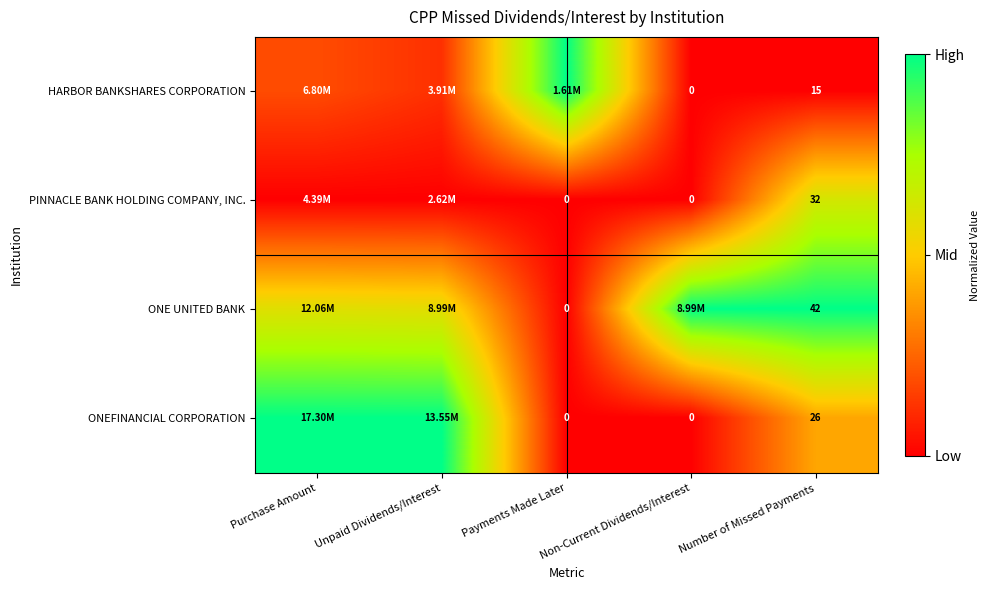

Is the value of HARBOR BANKSHARES CORPORATION at Non-Current Dividends/Interest greater than the value of ONEFINANCIAL CORPORATION at Number of Missed Payments?

No